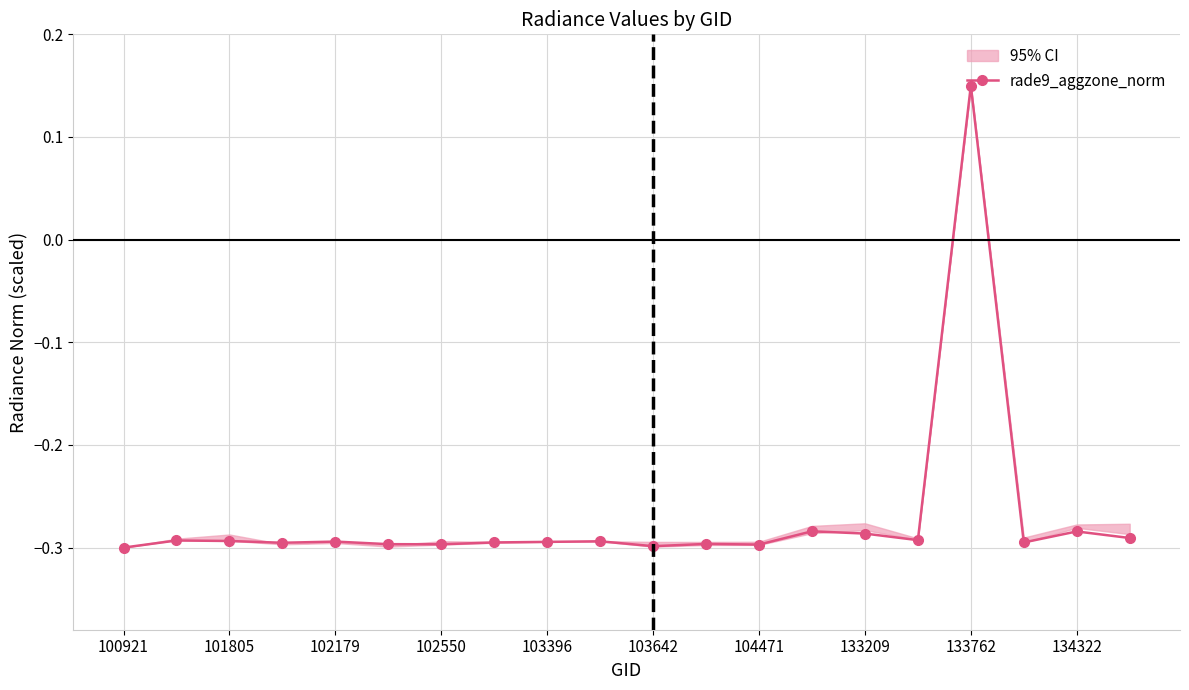

The value at 11 is -0.5. True or false?

False